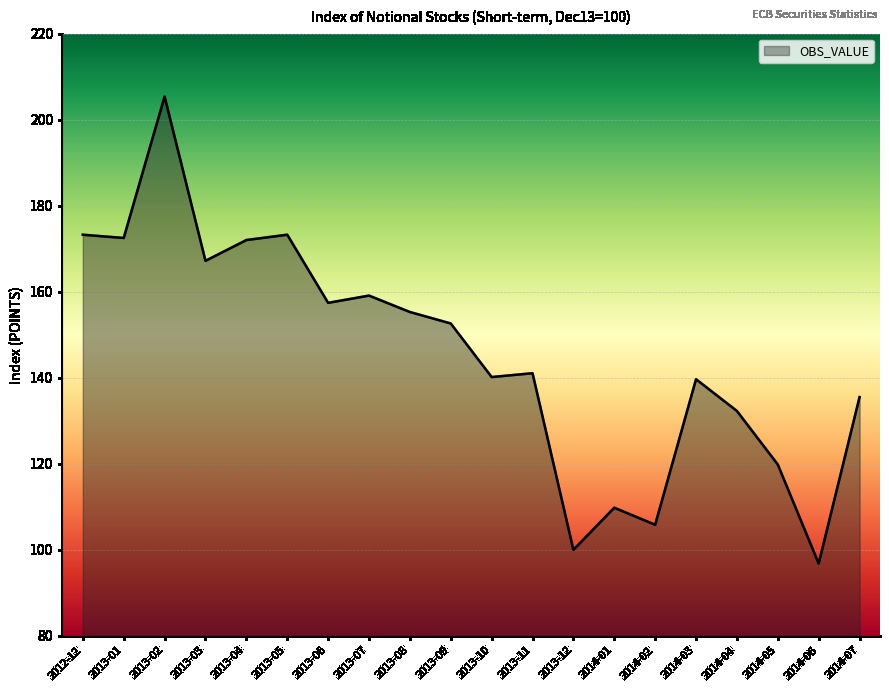

How many values are below 152?

10